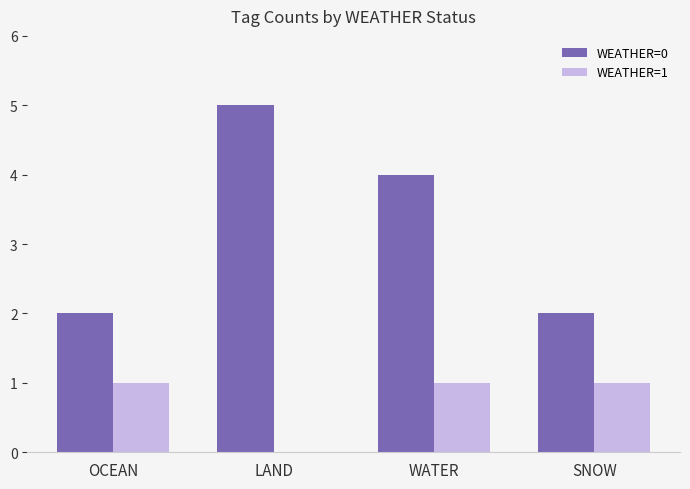

How many WEATHER=1 values are between 1 and 2?

3